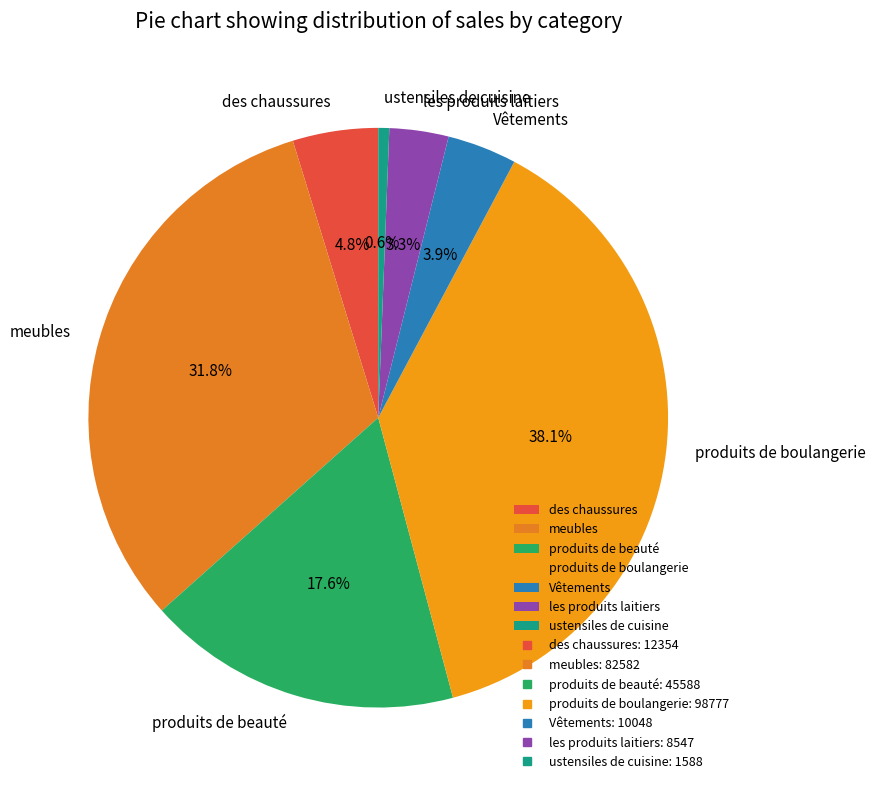

Is there a majority slice in this chart?

No